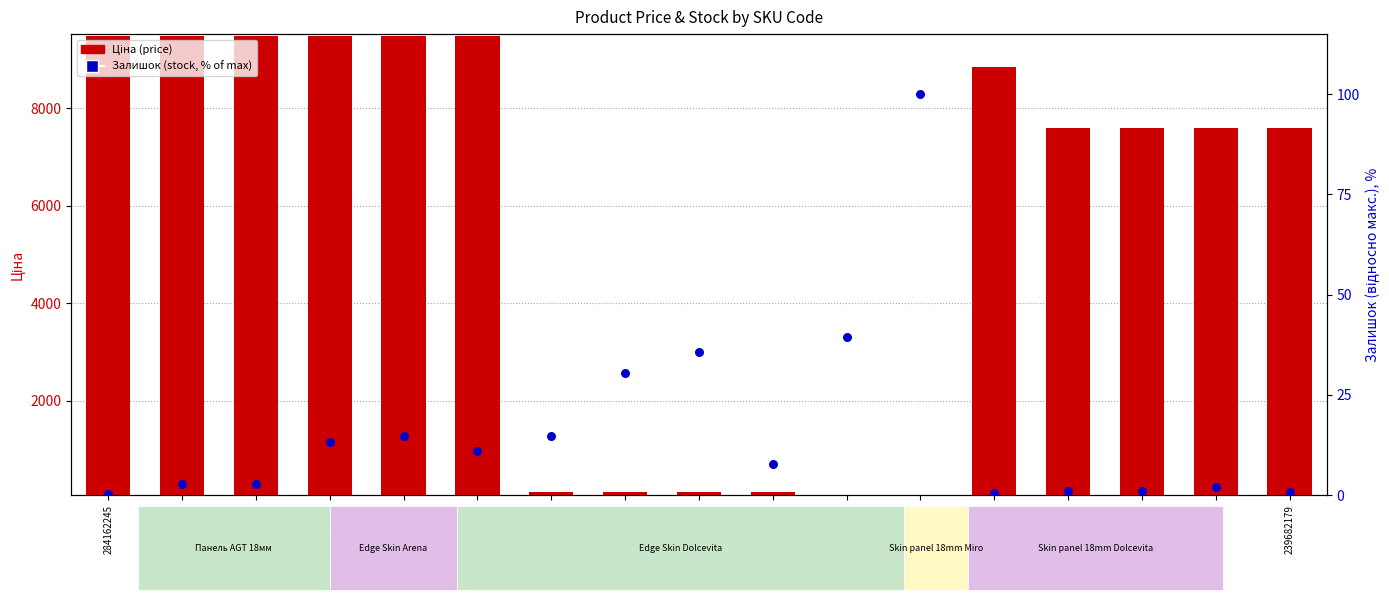

At which category is the sum across all series the highest?

247132180